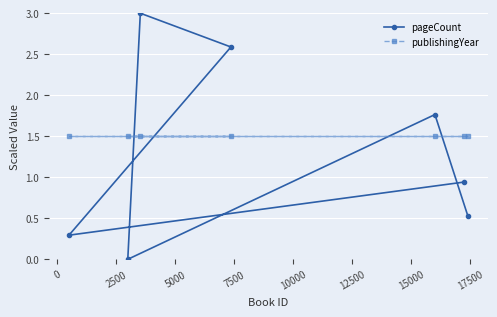

True or false: publishingYear and pageCount intersect in this chart.

True